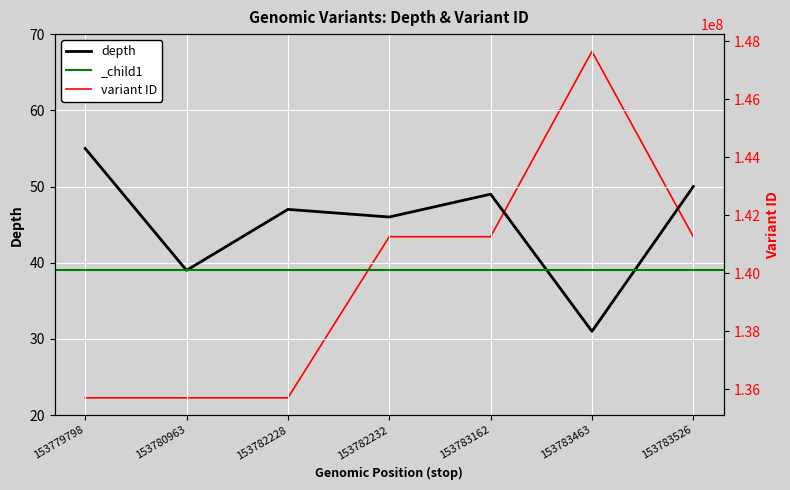

Where does the depth series first go above 47?

153779798